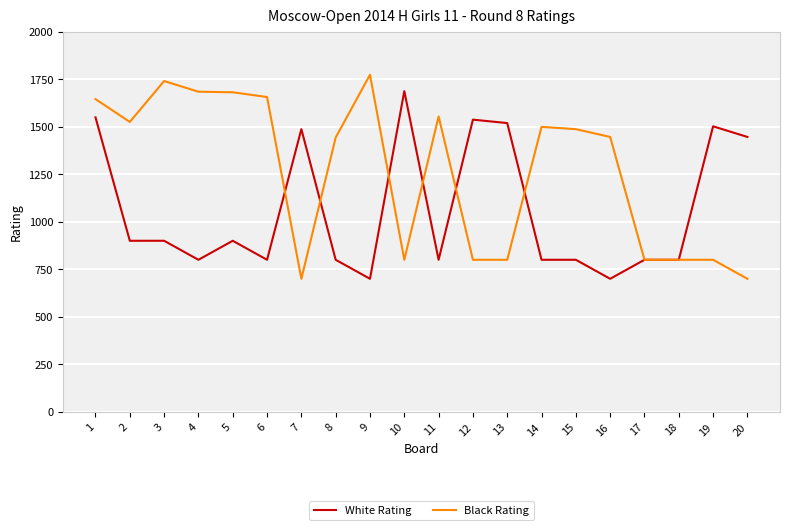

Where is the first local maximum for Black Rating?

3